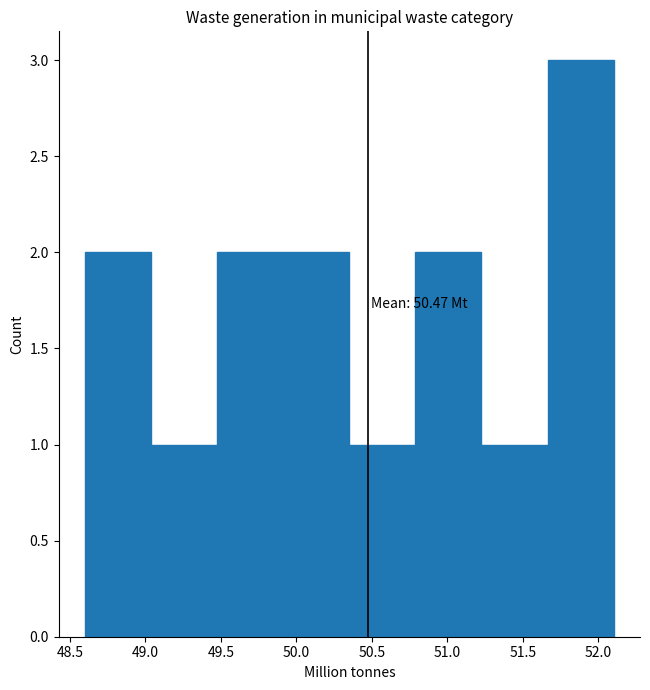

Which range on the x-axis has the tallest bar?

51.65 to 52.10